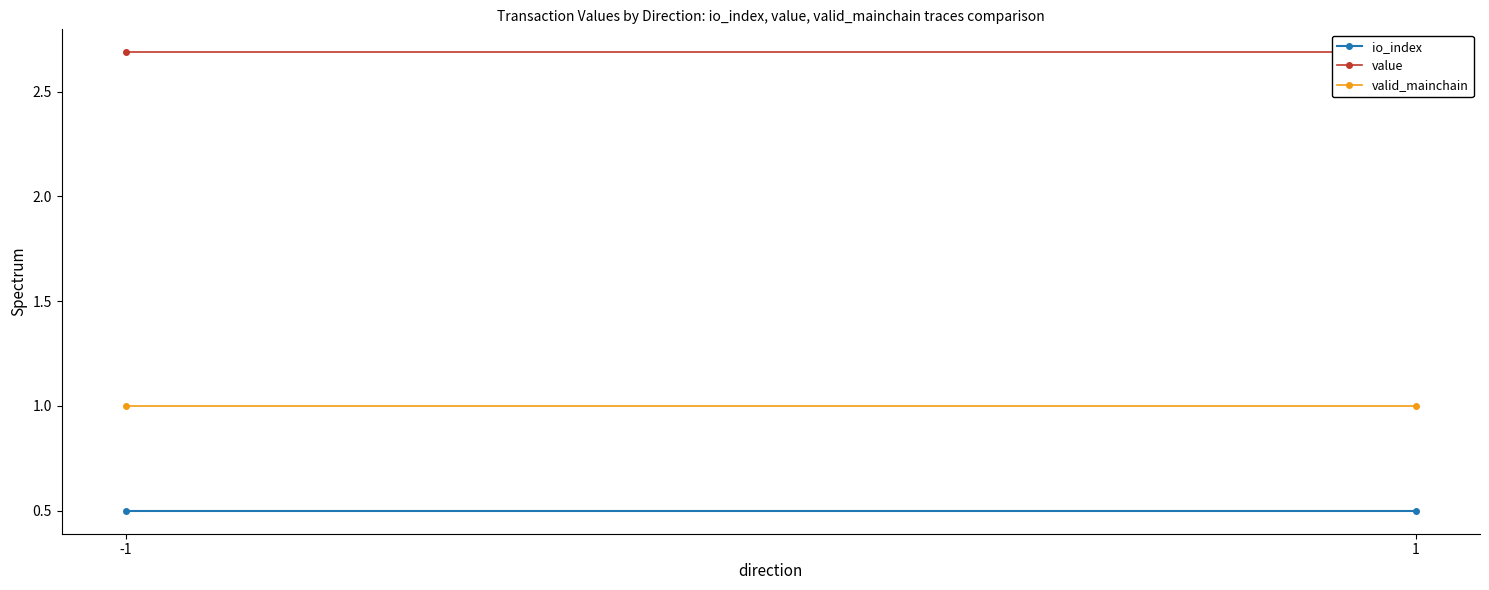

List the series in order of their overall mean, highest first.

value, valid_mainchain, io_index